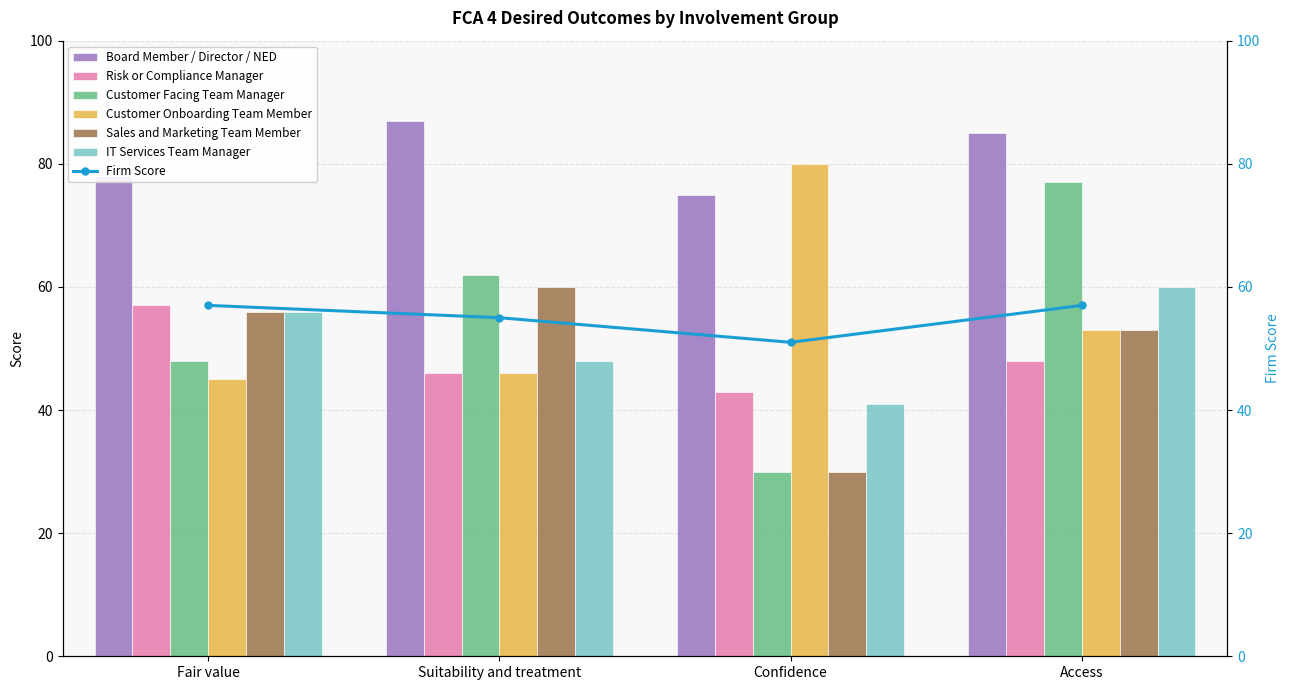

Which has a higher value, Confidence or Suitability and treatment?

Suitability and treatment